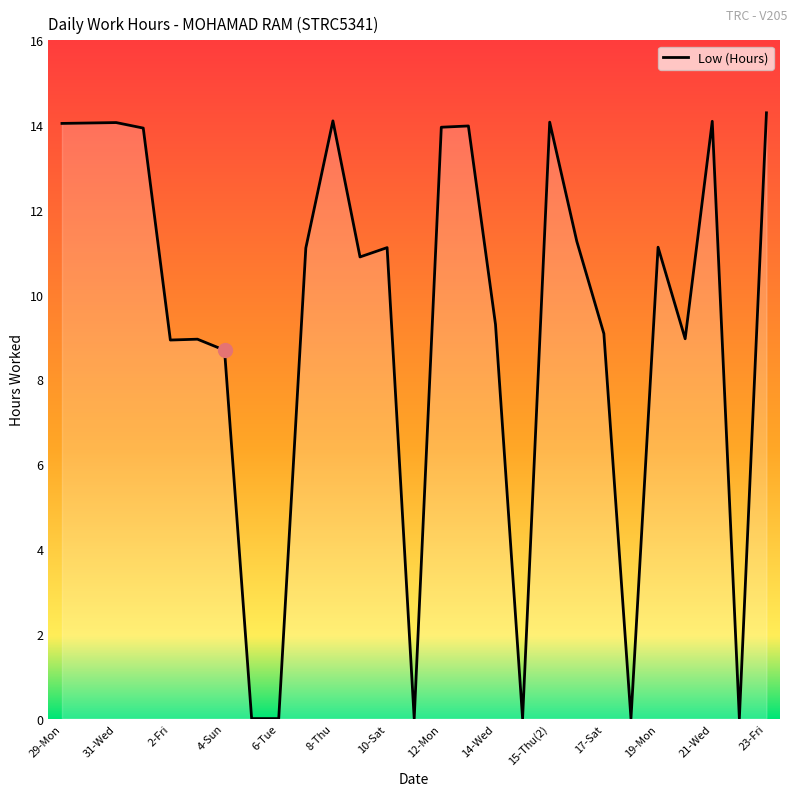

What is the greatest value displayed?

14.3